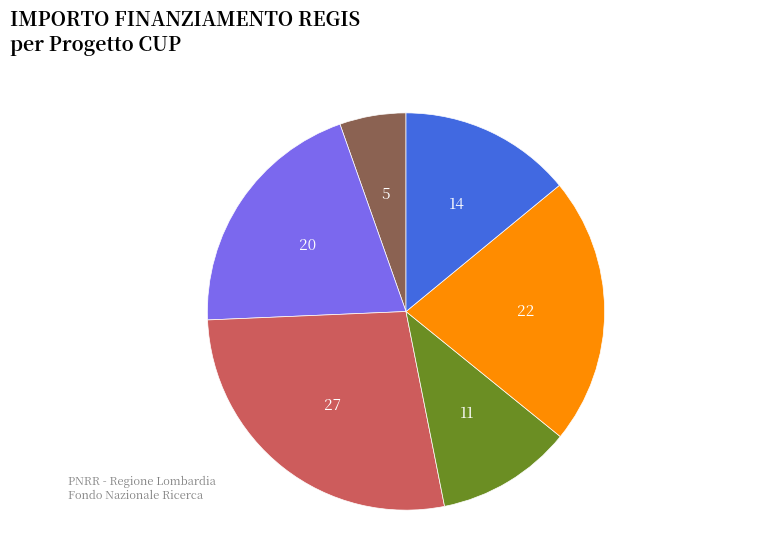

Is there any slice that represents more than half of the pie?

No